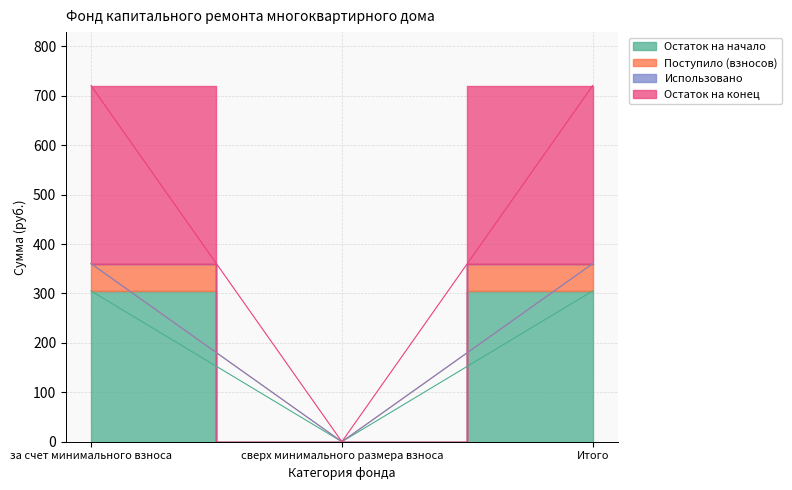

True or false: Поступило (взносов) has a value of 0.0 at сверх минимального размера взноса.

True